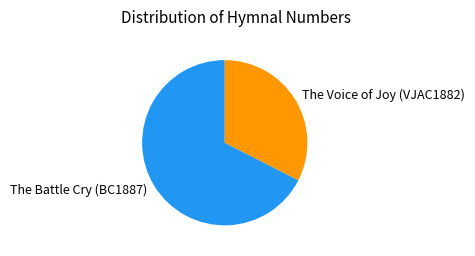

What is the majority slice?

The Battle Cry (BC1887)